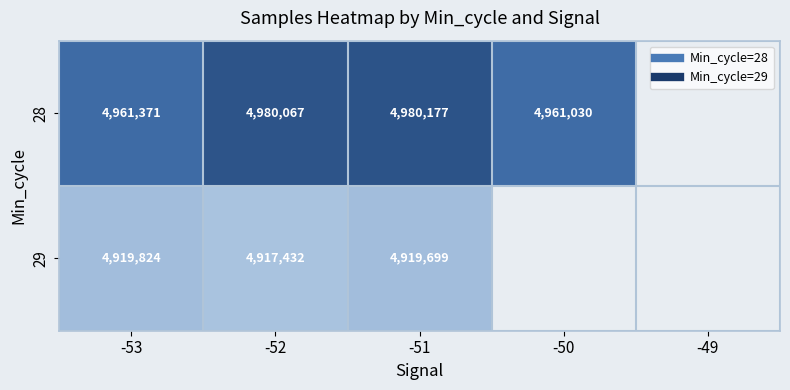

Rank the series by their maximum value, from lowest to highest.

29, 28